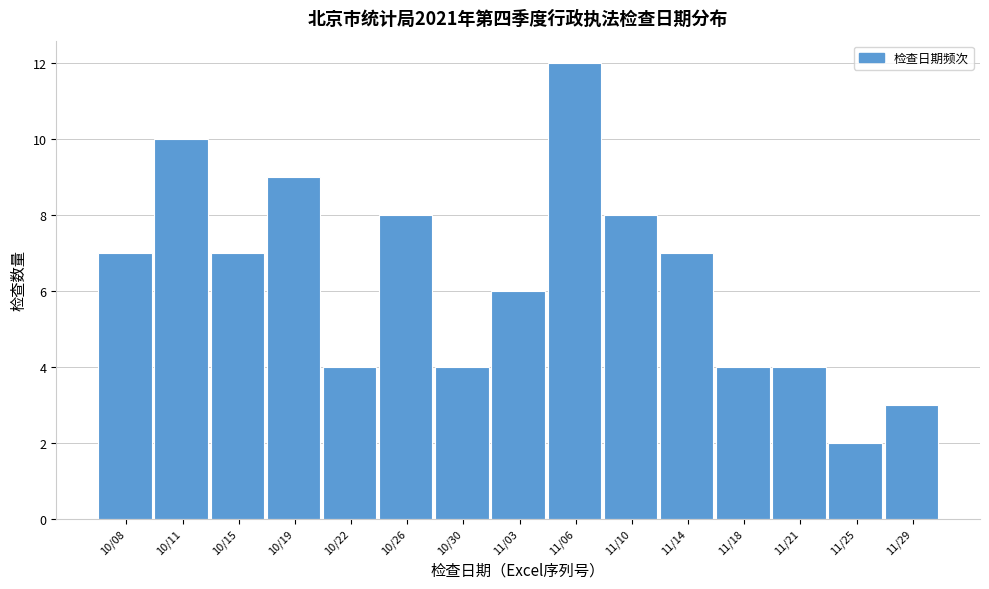

Reading left to right, extract all data points from this chart.

7	10	7	9	4	8	4	6	12	8	7	4	4	2	3